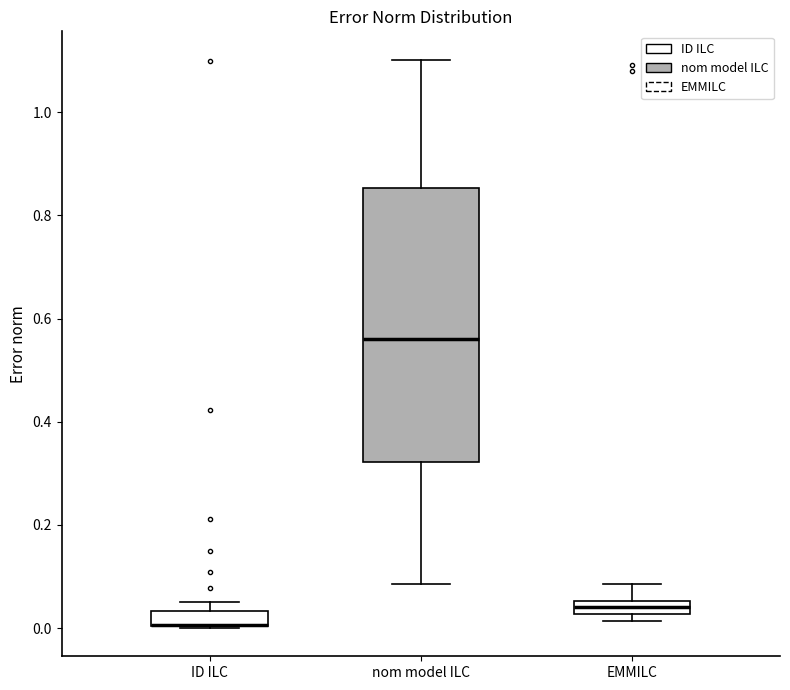

Which box is the tallest, from its lower edge to its upper edge?

nom model ILC